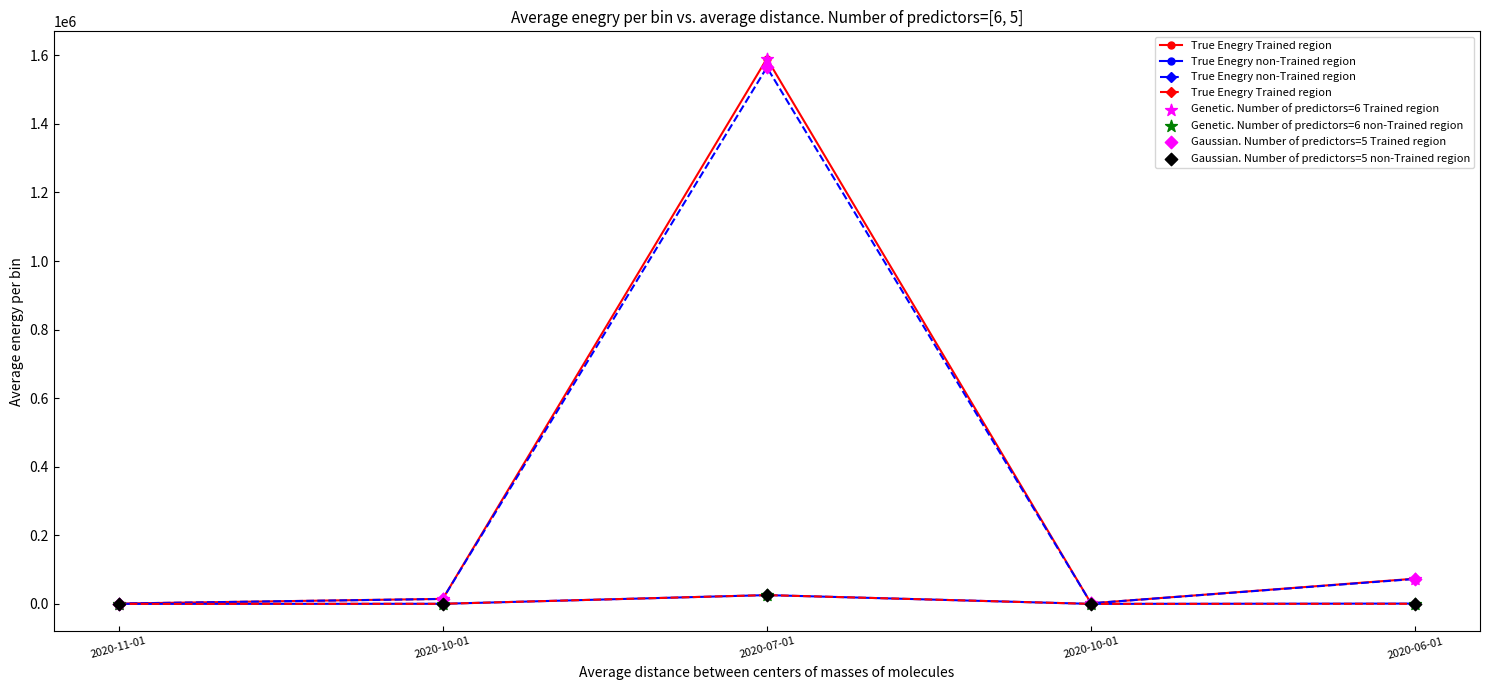

What are all the series names shown in the legend?

True Enegry Trained region, True Enegry non-Trained region, Genetic. Number of predictors=6 Trained region, Genetic. Number of predictors=6 non-Trained region, Gaussian. Number of predictors=5 Trained region, Gaussian. Number of predictors=5 non-Trained region